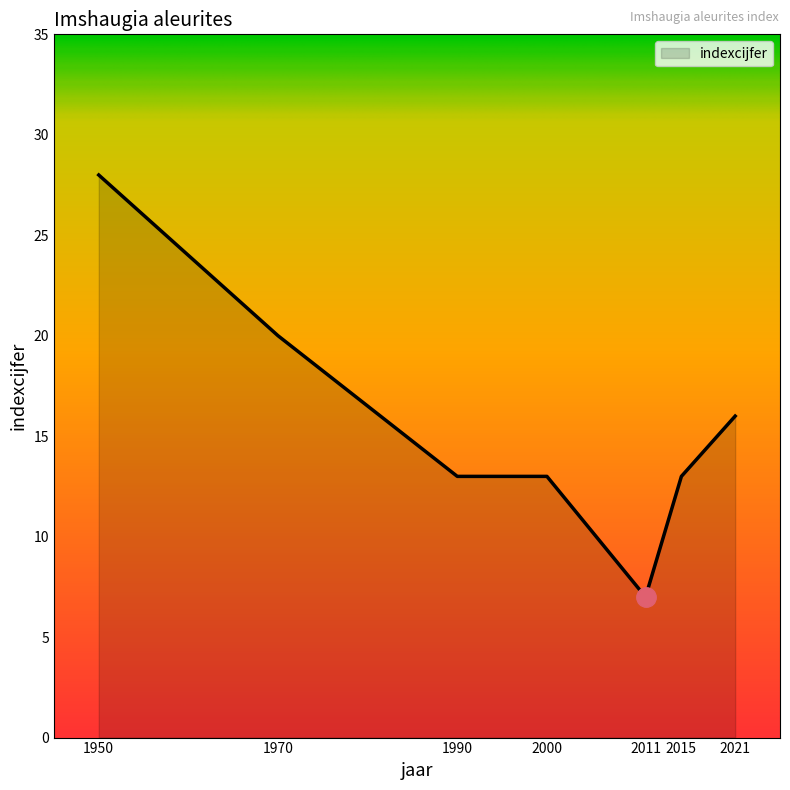

Does the chart have visible grid lines?

No